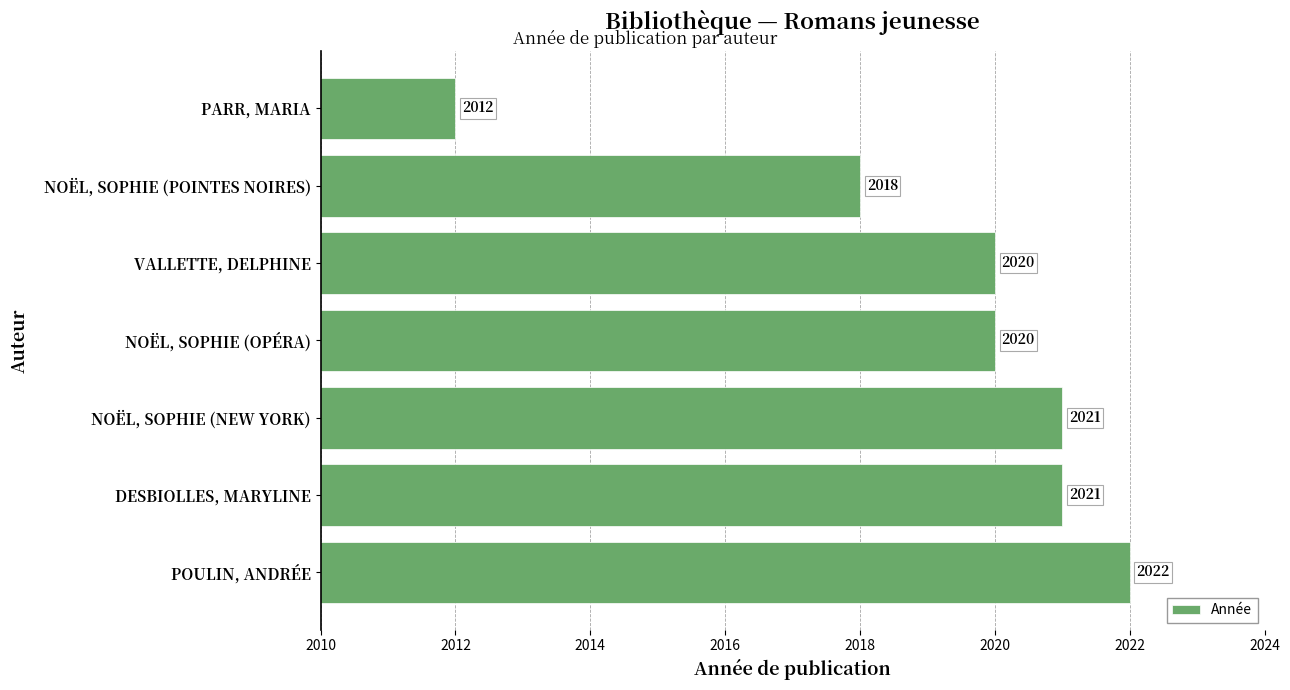

Count the values in the range 2018 to 2021.

5